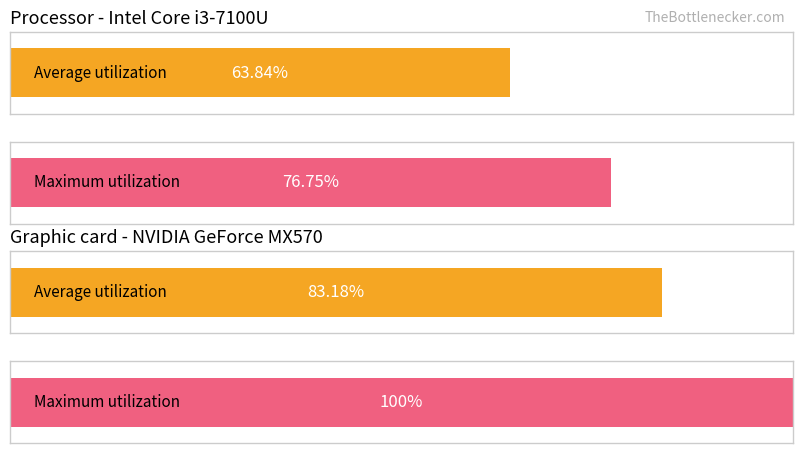

List the labels in order of Graphic card - NVIDIA GeForce MX570 value, smallest first.

0, 1